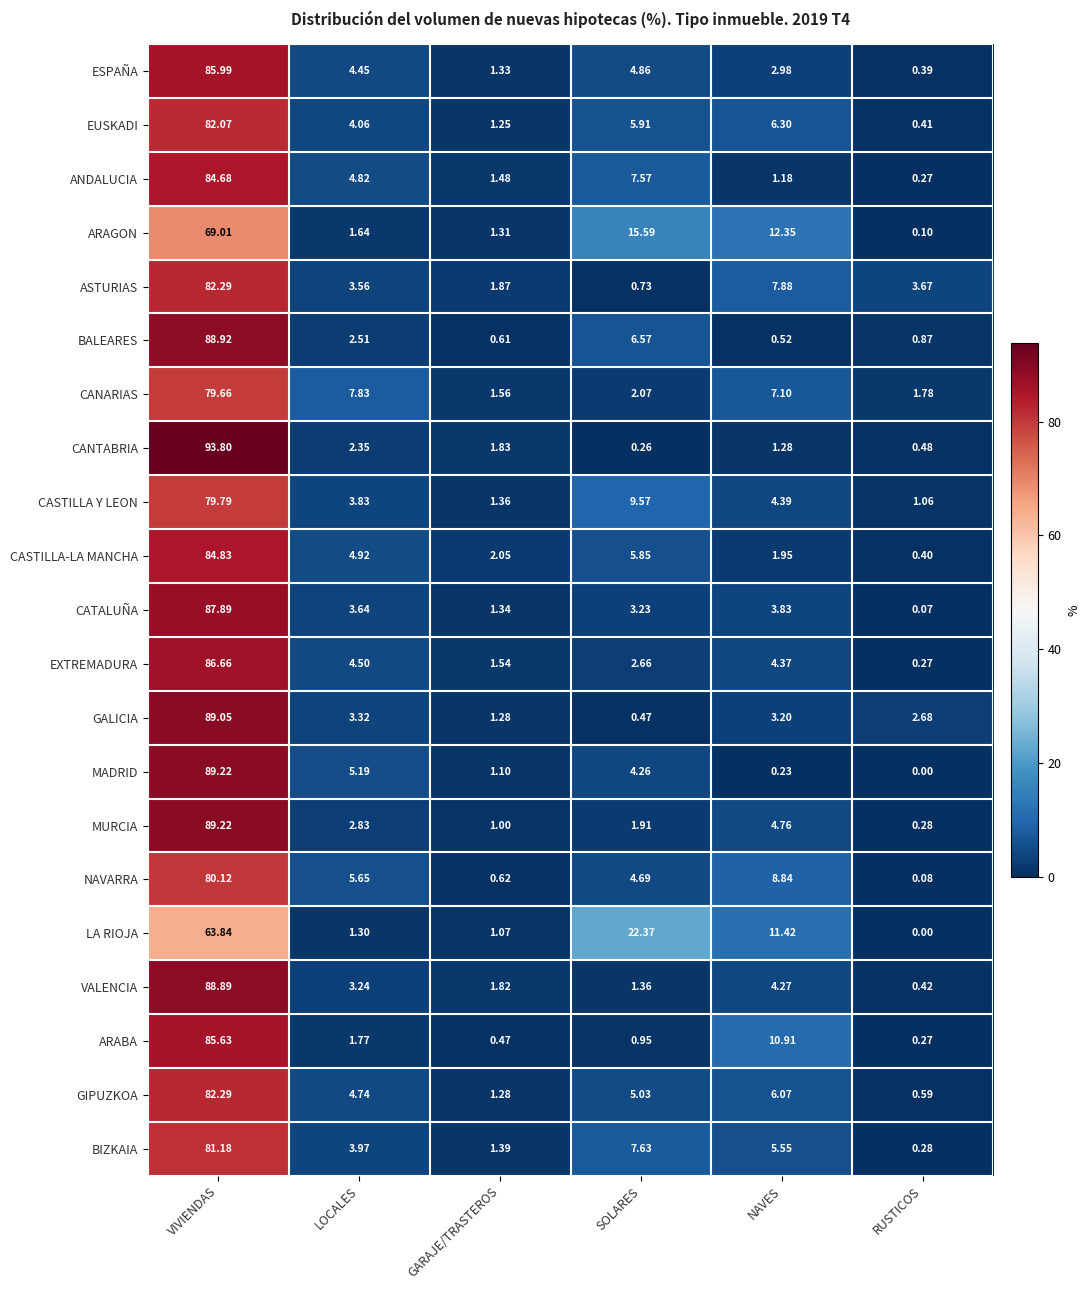

Which series has the largest range (max minus min)?

CANTABRIA